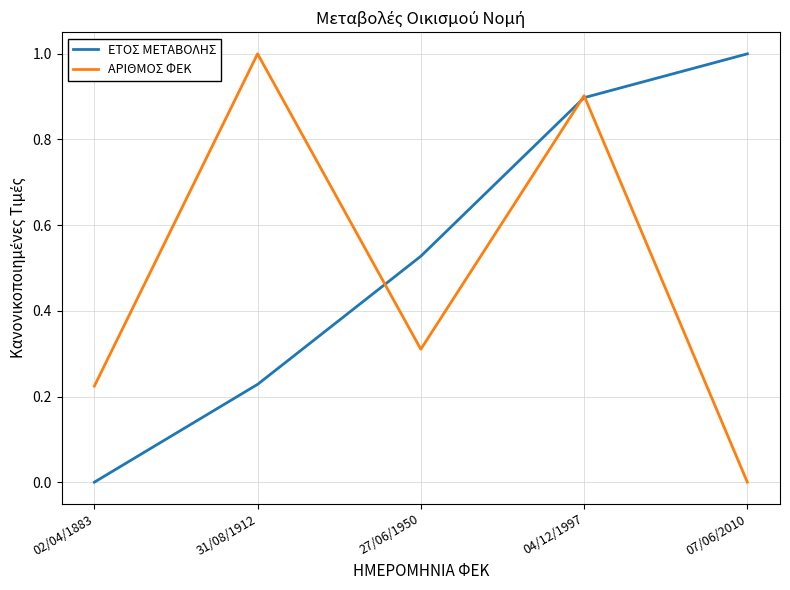

True or false: ΕΤΟΣ ΜΕΤΑΒΟΛΗΣ and ΑΡΙΘΜΟΣ ΦΕΚ intersect in this chart.

True